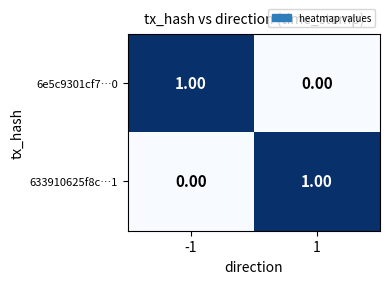

Rank the series at -1 from lowest to highest value.

633910625f8c…1, 6e5c9301cf7…0